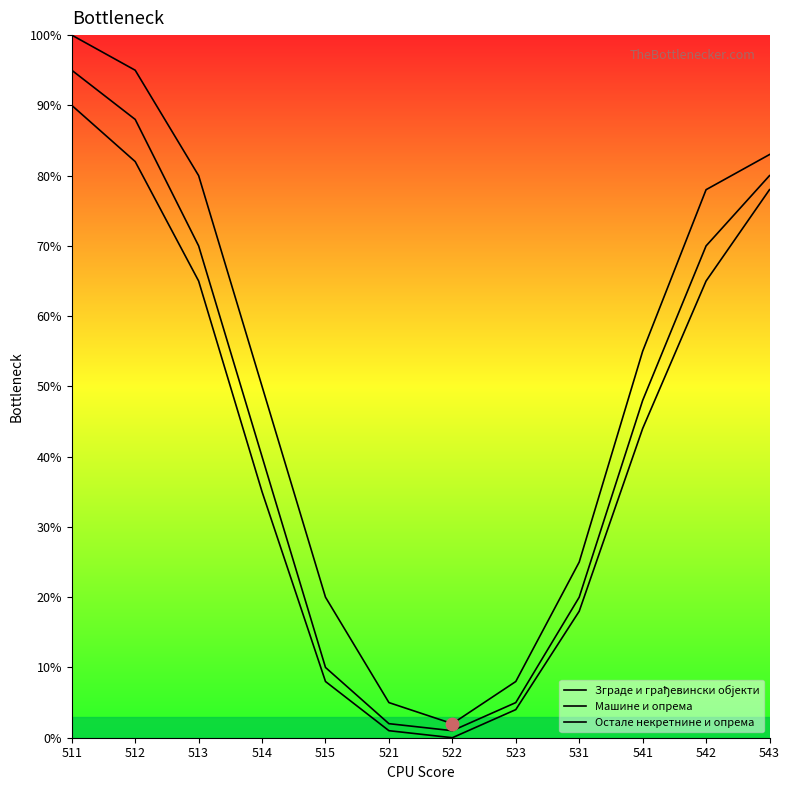

How many lines are shown in the chart?

3